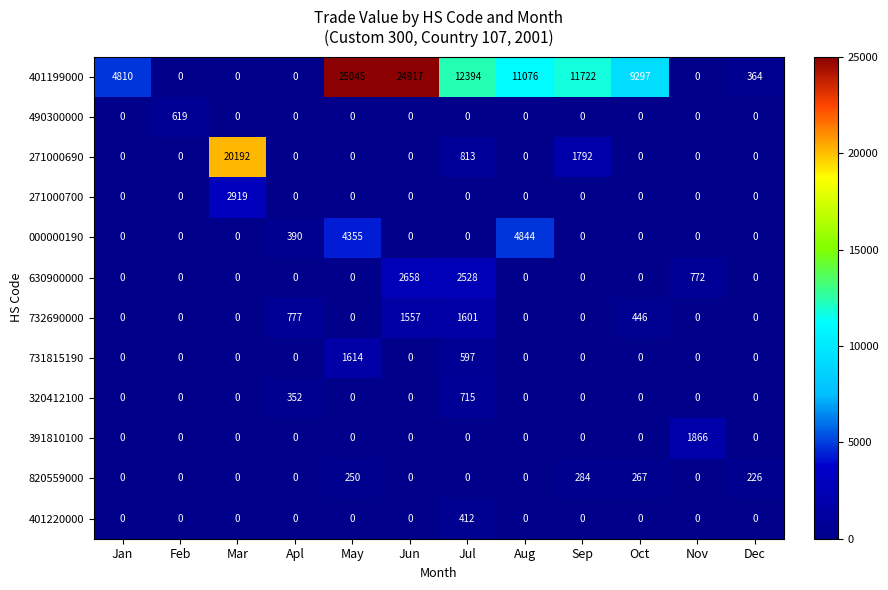

Which series has the largest range (max minus min)?

401199000